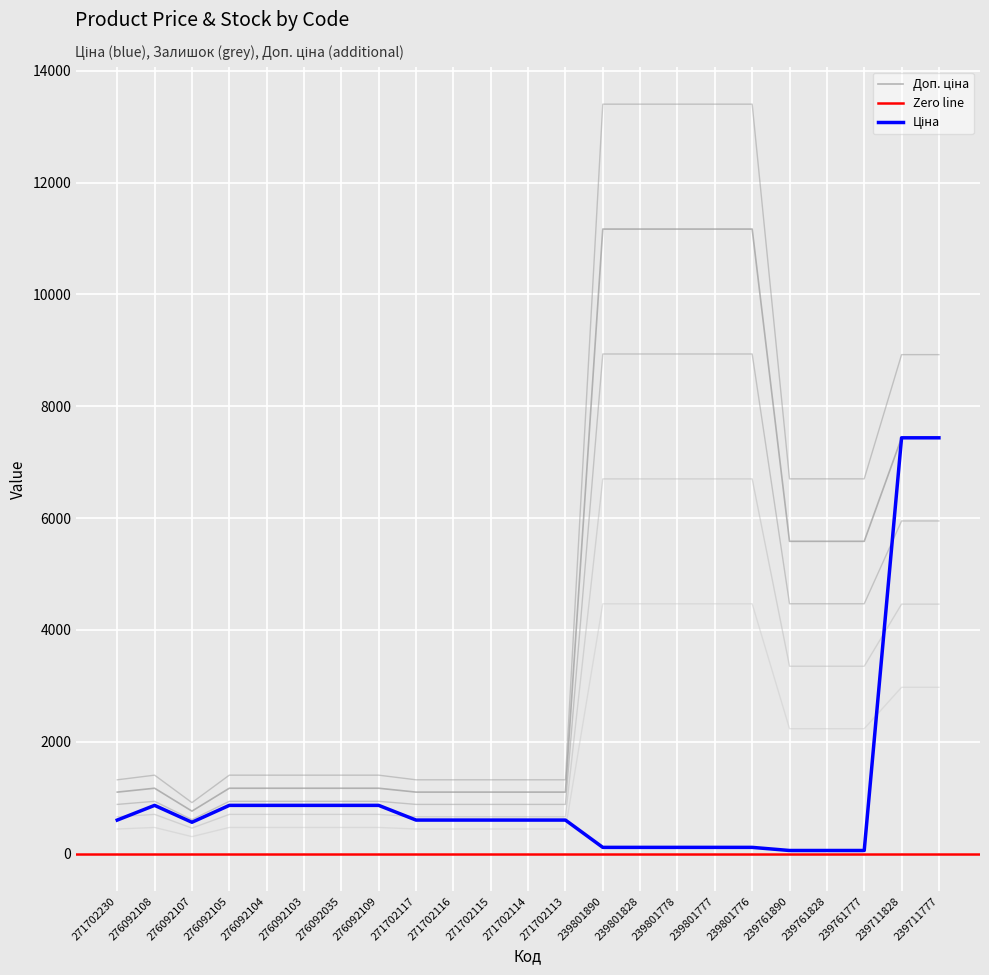

The Доп. ціна series shows 5585.0 at 239761777. True or false?

True